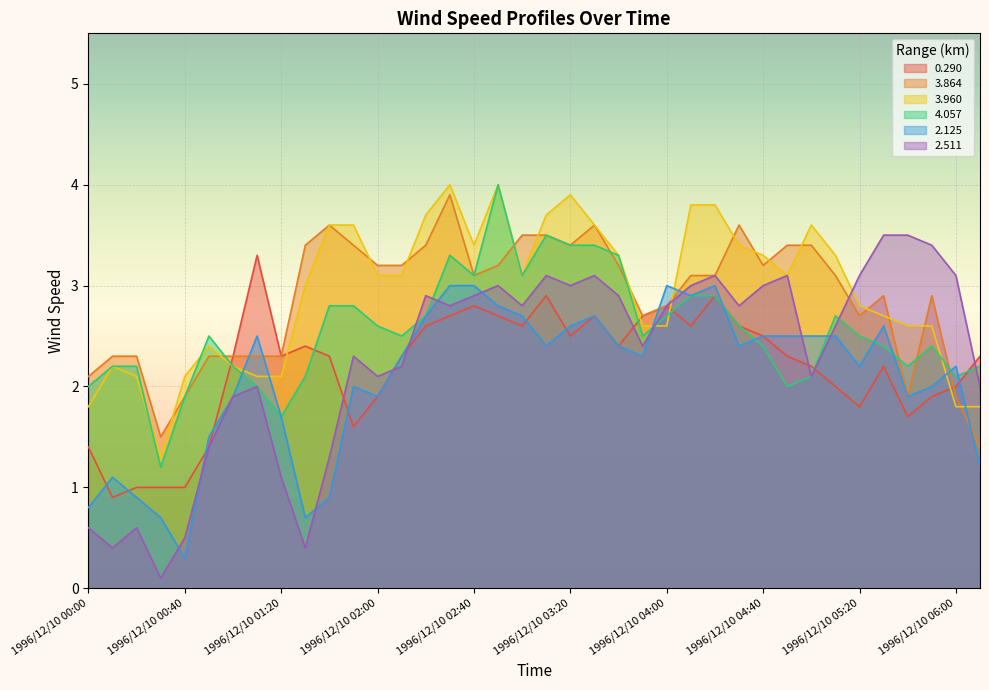

At 1996/12/10 00:00, list the series in order from smallest to largest.

2.511, 2.125, 0.290, 3.960, 4.057, 3.864